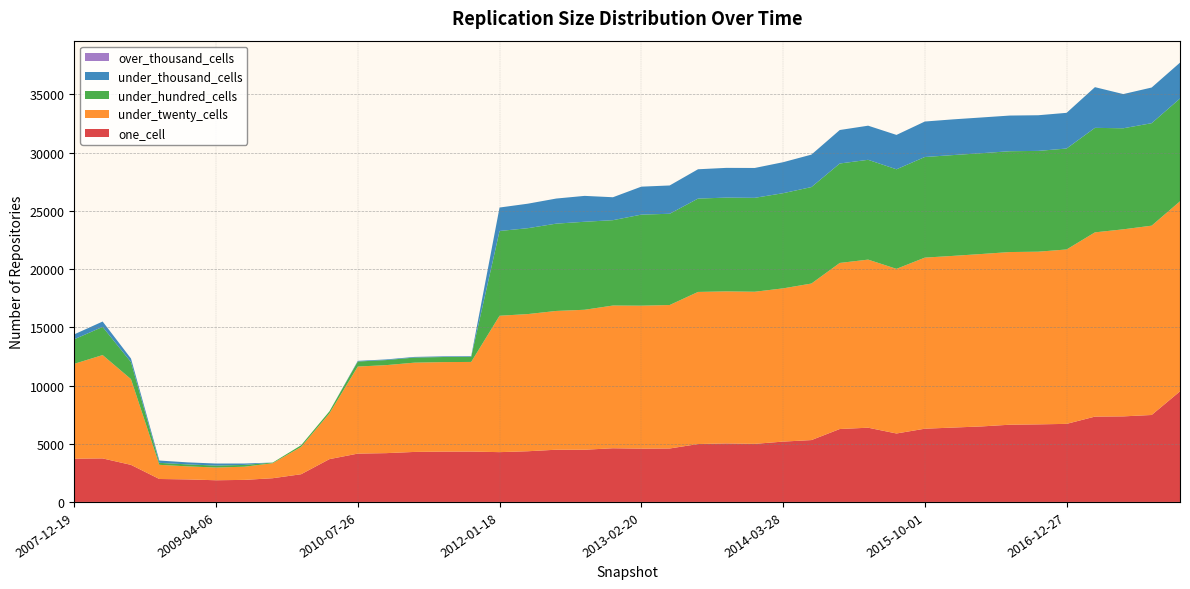

Reading left to right, what are all the values shown in this chart?

one_cell: 3715	3738	3184	1971	1935	1862	1894	2037	2379	3676	4151	4191	4295	4322	4326	4277	4354	4485	4484	4610	4577	4590	4972	5026	4988	5182	5313	6263	6375	5879	6290	6388	6485	6633	6662	6705	7329	7348	7468	9498
under_twenty_cells: 8147	8876	7365	1216	1120	1093	1132	1288	2347	3931	7477	7558	7668	7687	7698	11714	11781	11918	12021	12258	12279	12322	13064	13057	13065	13160	13444	14264	14437	14140	14693	14745	14809	14829	14831	14978	15824	16065	16259	16322
under_hundred_cells: 2110	2419	1461	171	168	168	153	56	142	177	432	434	436	438	437	7279	7377	7499	7558	7331	7820	7838	8017	8055	8065	8174	8285	8540	8572	8551	8642	8658	8658	8660	8656	8670	8976	8679	8802	8827
under_thousand_cells: 422	461	307	197	175	175	121	0	0	0	56	56	56	56	56	2015	2104	2155	2223	1970	2402	2430	2519	2553	2565	2661	2788	2876	2931	2952	3047	3067	3068	3063	3062	3065	3495	2937	3063	3083
over_thousand_cells: 0	0	0	0	0	0	0	0	0	0	0	0	0	0	0	0	0	0	0	0	0	0	0	0	0	0	0	0	0	0	0	0	0	0	0	0	0	0	0	0